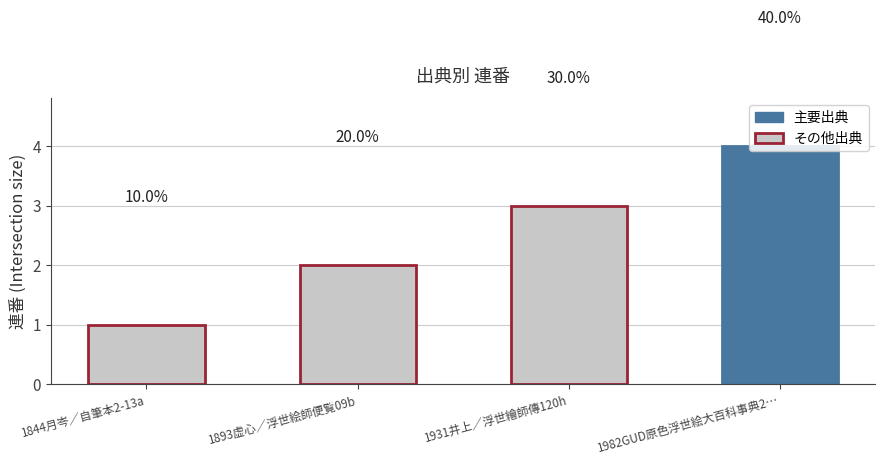

Is it true that the value at 1982GUD原色浮世絵大百科事典2… is 4?

True